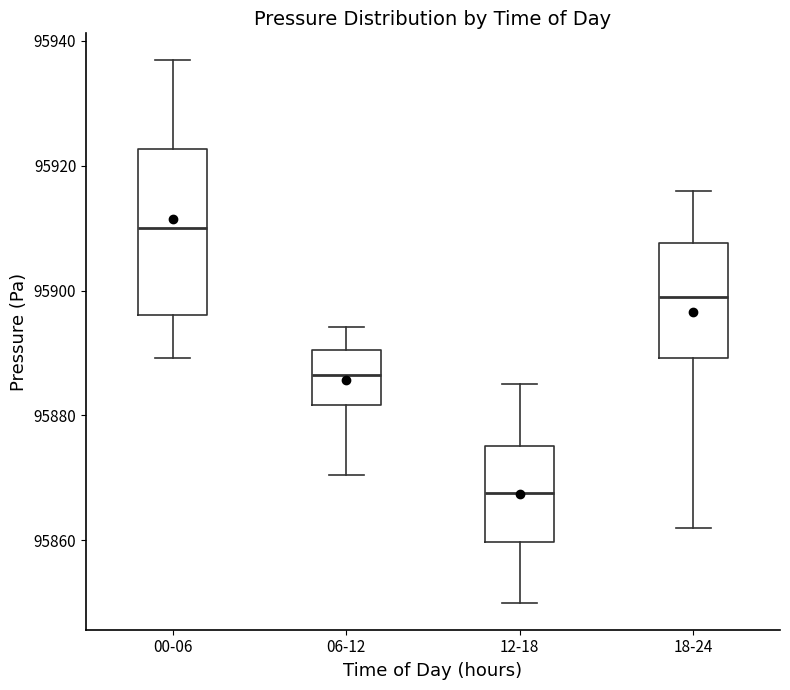

Which box has the lowest median line?

12-18